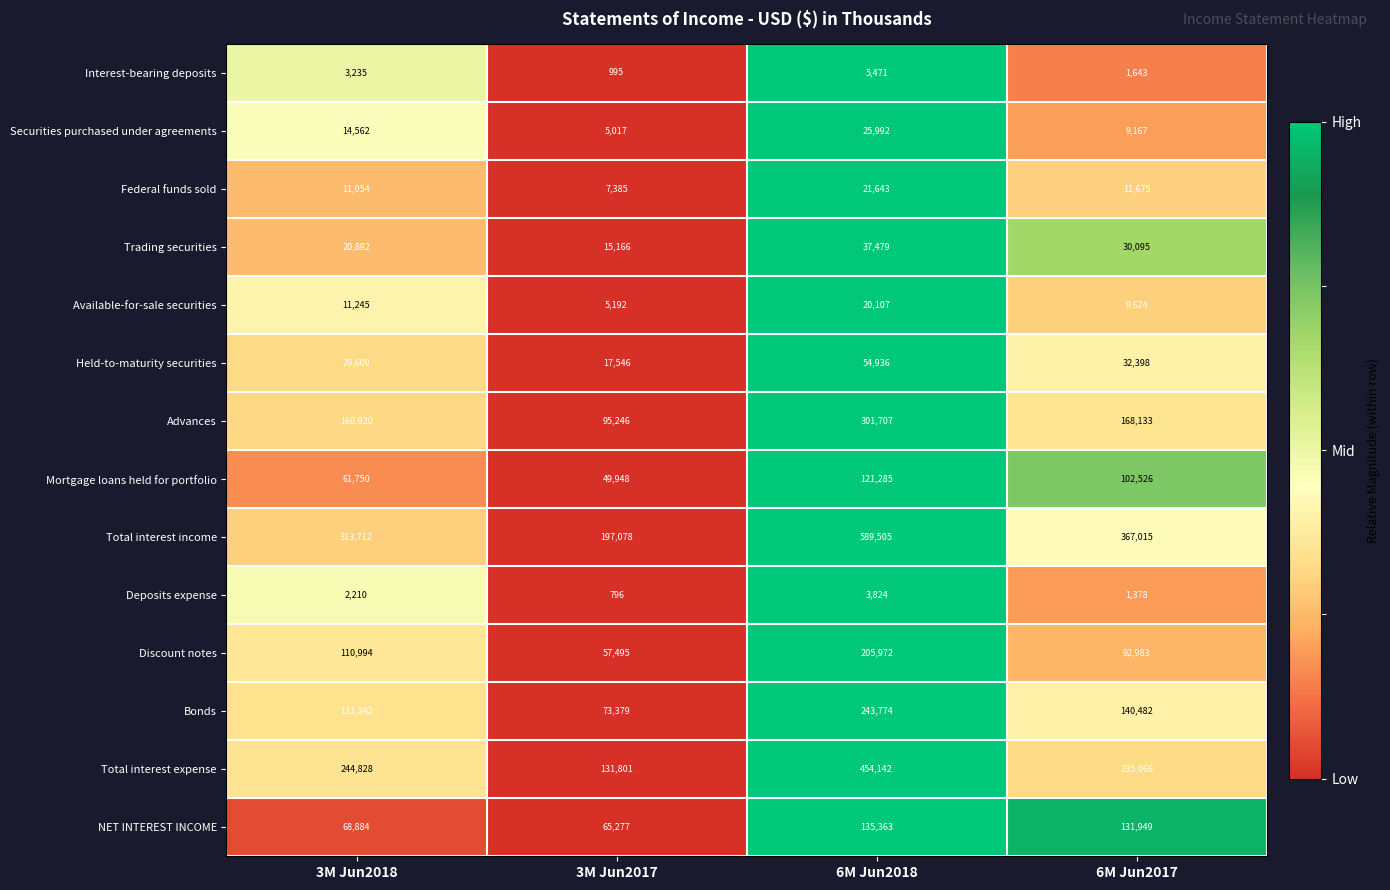

Rank the series by their maximum value, from highest to lowest.

Total interest income, Total interest expense, Advances, Bonds, Discount notes, NET INTEREST INCOME, Mortgage loans held for portfolio, Held-to-maturity securities, Trading securities, Securities purchased under agreements, Federal funds sold, Available-for-sale securities, Interest-bearing deposits, Deposits expense